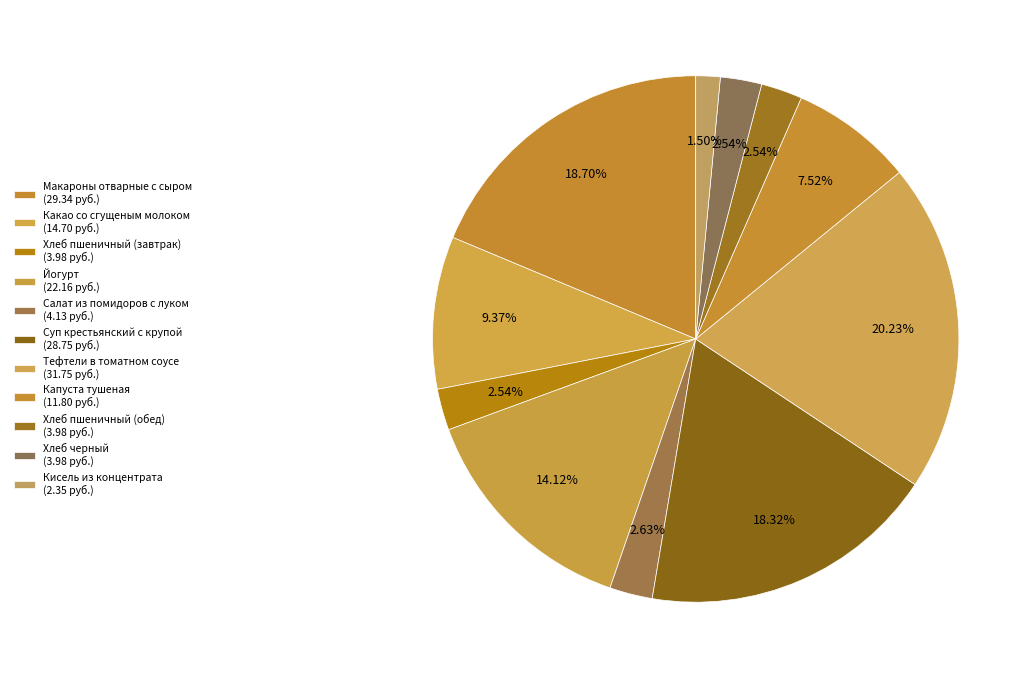

How many slices are in this pie chart?

11